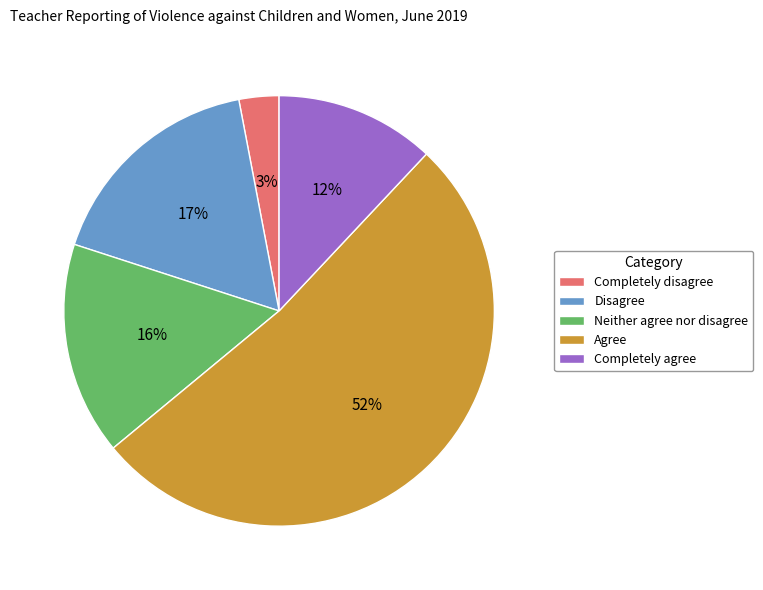

Which slice represents more than half of the pie?

Agree